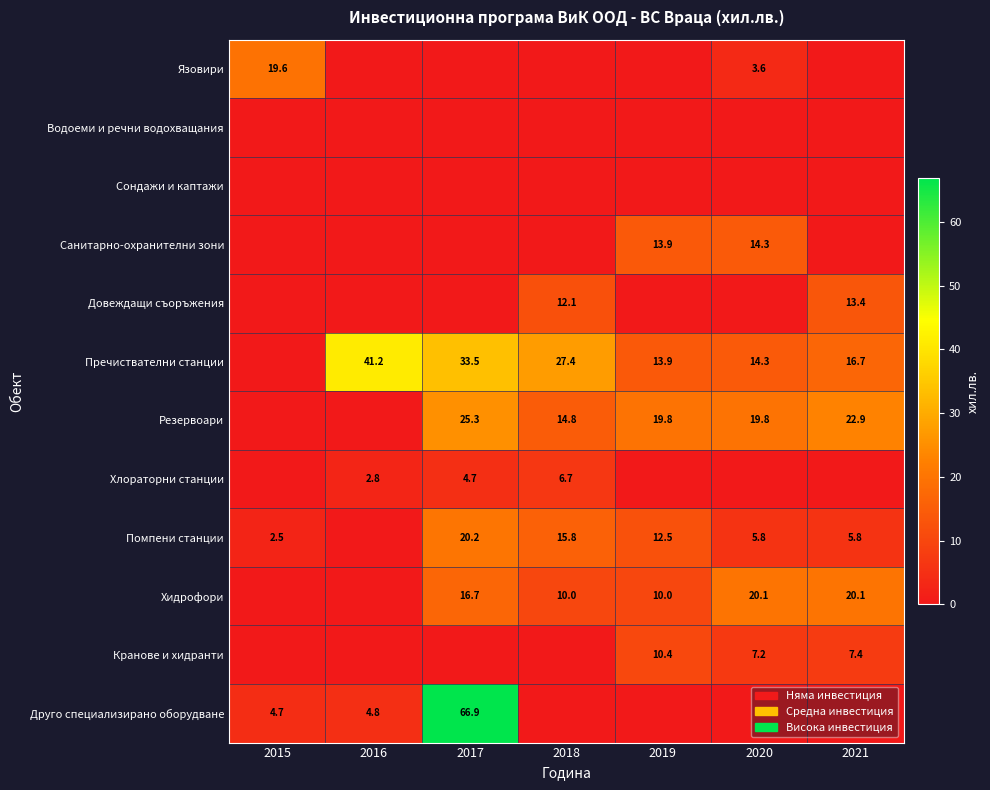

Which category has the lowest value in the Кранове и хидранти series?

2015